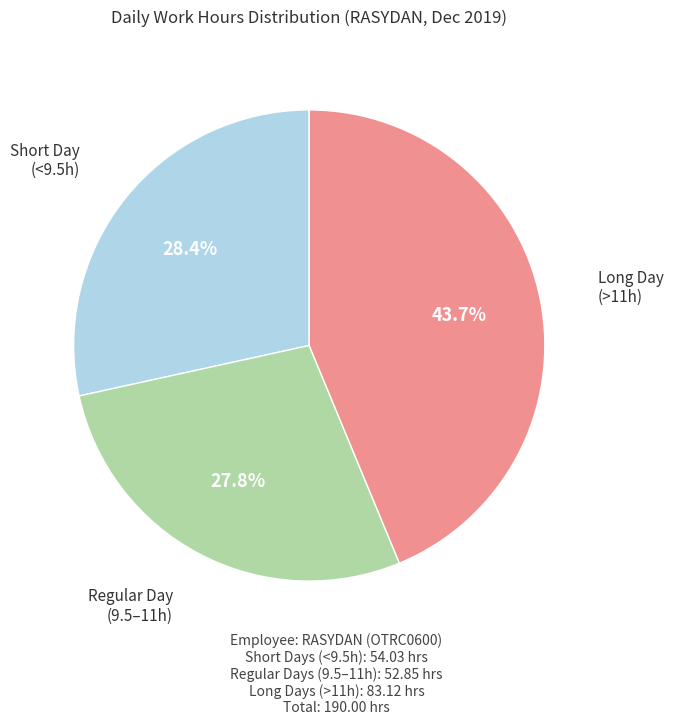

To the nearest percent, what is the average slice percentage?

33%